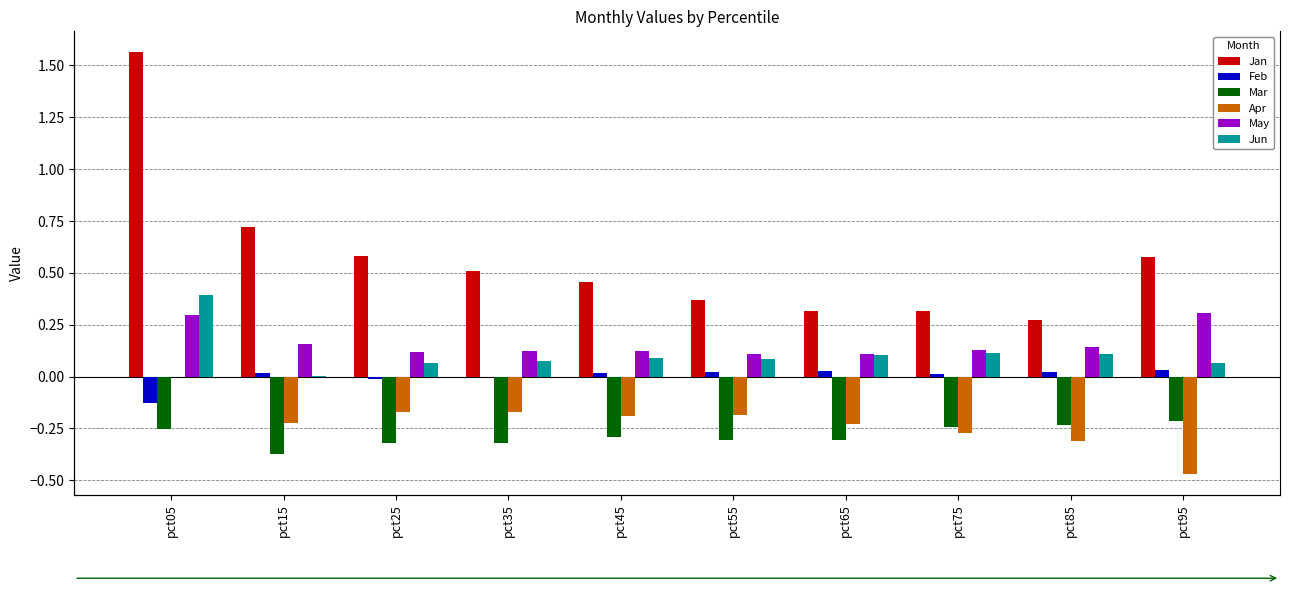

Which has a higher value, pct95 or pct45?

pct95